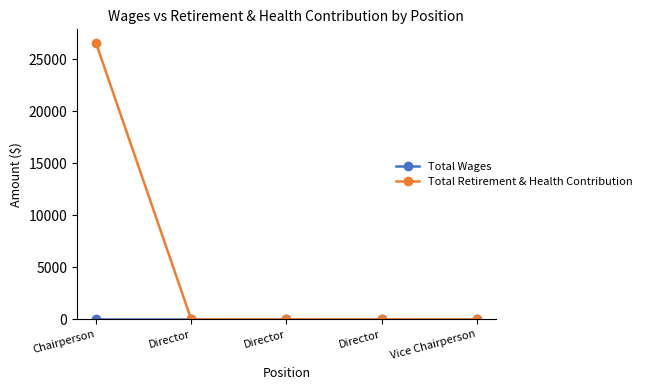

How many data points in Total Retirement & Health Contribution are above 0?

1